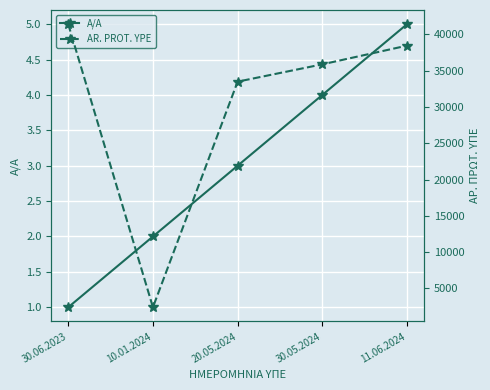

Where is the first local minimum for AR. PROT. YPE?

10.01.2024